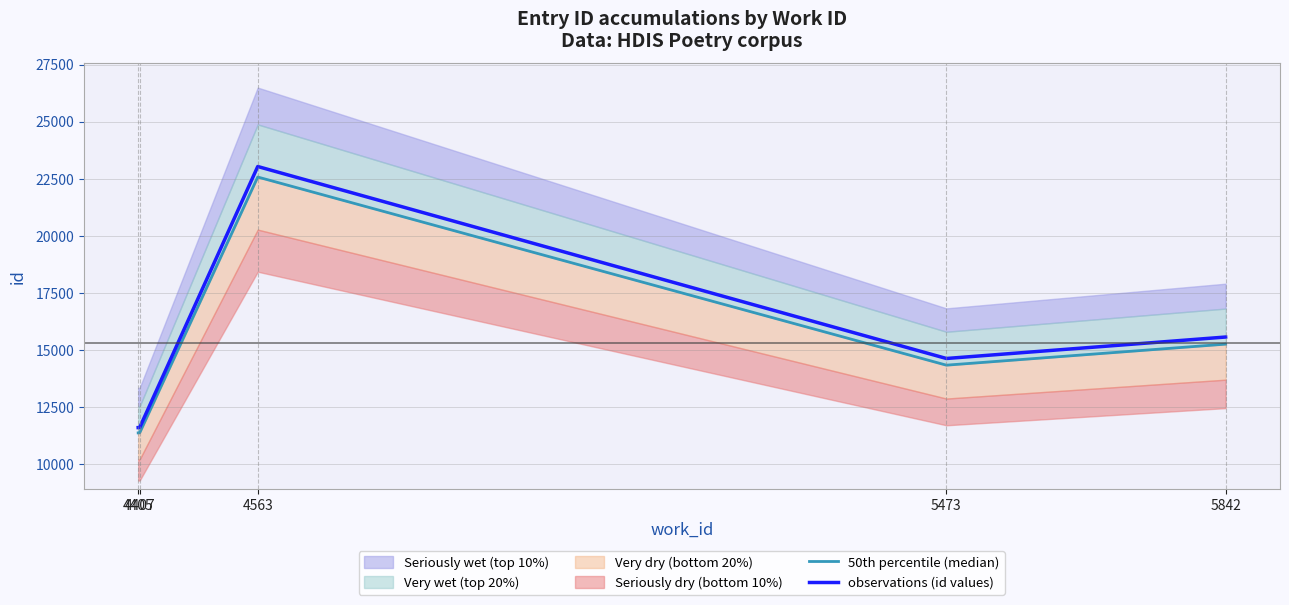

What is the smallest value displayed?

11371.9